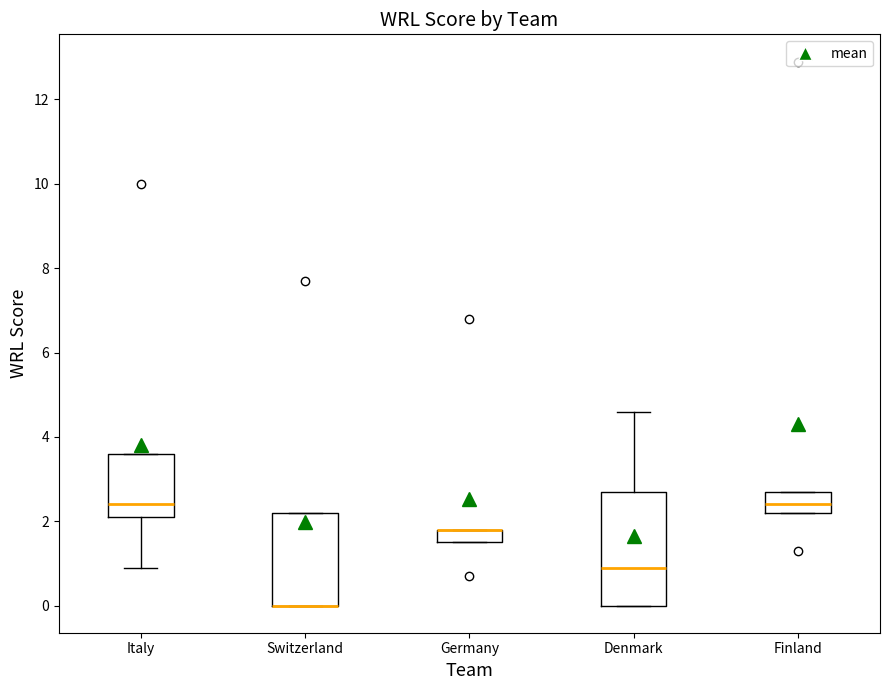

Reading left to right, transcribe this box plot: for each box, give where its median line is, the range the box spans, and where its two whiskers end, as read against the y-axis. The values are not printed on the chart, so give them approximately, as read against the axis.

Italy: median 2.4, box 2.2 to 3.6, whiskers 1.0 to 3.6
Switzerland: median 0.0 (drawn on the box's lower edge), box 0.0 to 2.2, whiskers 0.0 to 2.2
Germany: median 1.8 (drawn on the box's upper edge), box 1.6 to 1.8, whiskers 1.6 to 1.8
Denmark: median 1.0, box 0.0 to 2.8, whiskers 0.0 to 4.6
Finland: median 2.4, box 2.2 to 2.8, whiskers 2.2 to 2.8